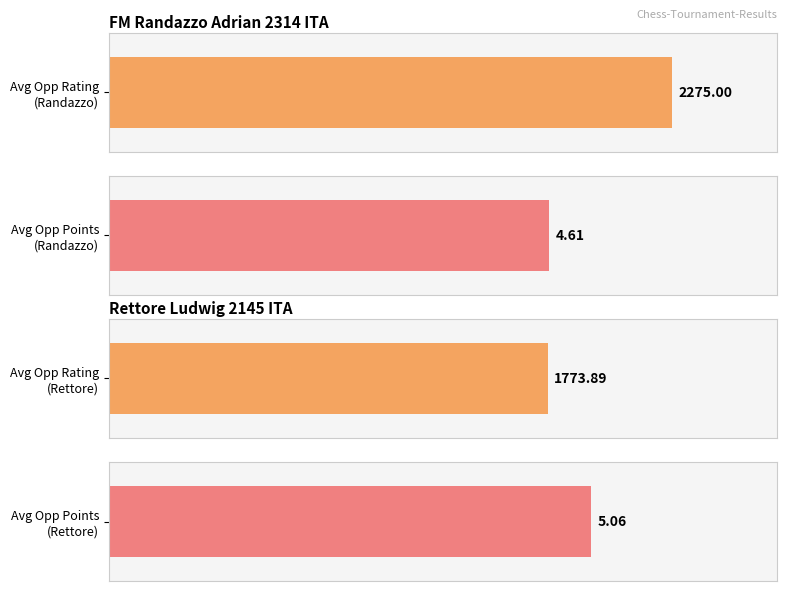

The Rating series shows 2945.2 at RUS. True or false?

False